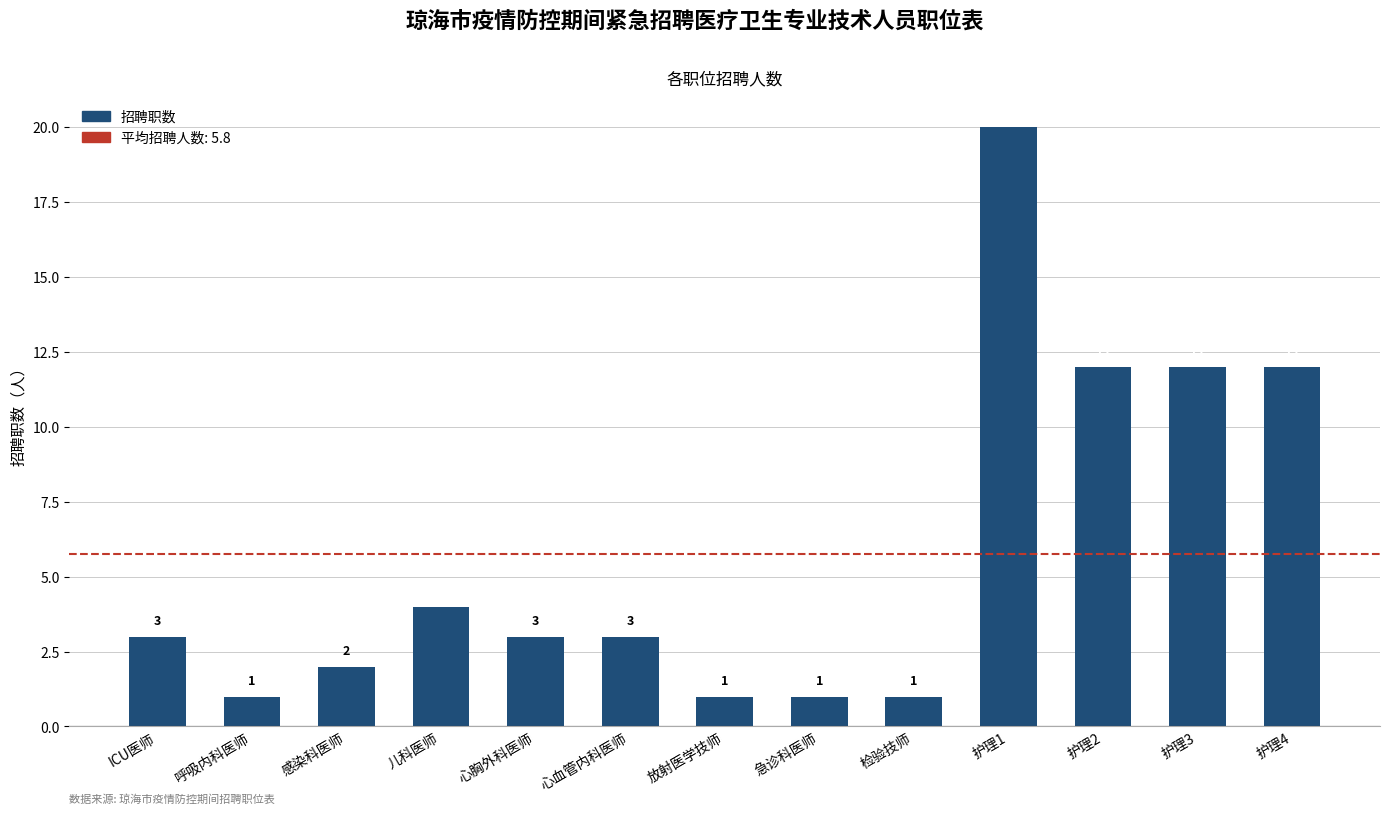

What is the maximum value shown in the chart?

20